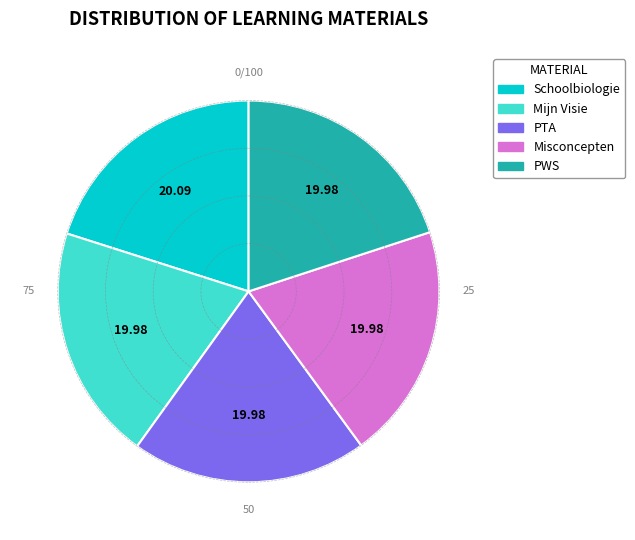

Approximately how many times larger is the value at PTA compared to Mijn Visie?

1.0